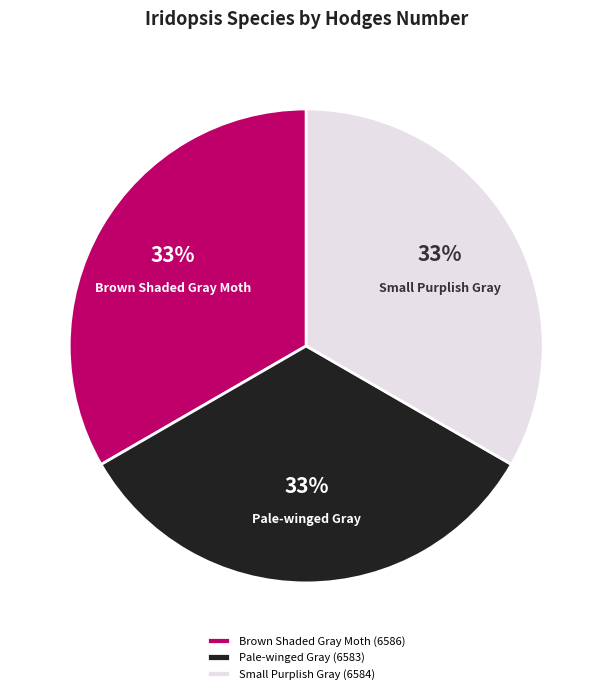

The Brown Shaded Gray Moth (6586) slice represents 25% of the pie. True or false?

False